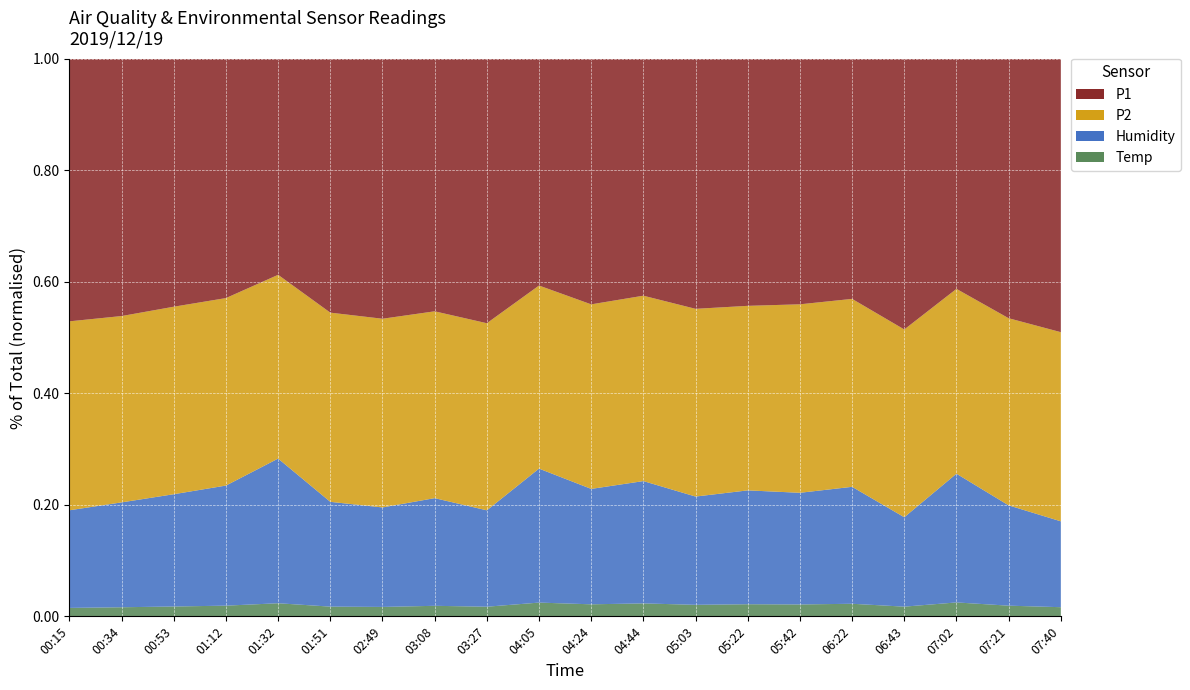

Reading left to right, what are all the values shown in this chart?

P1: 245.9	226.5	204.1	183.6	137.0	222.0	240.2	213.5	249.8	153.4	191.8	174.0	208.4	195.8	198.2	183.4	270.8	160.4	233.4	283.8
P2: 176.9	164.0	154.3	143.8	116.5	165.4	174.3	157.9	176.7	123.8	144.1	136.1	156.4	146.2	152.1	143.5	187.8	128.8	168.3	196.3
Humidity: 91.4	92.3	92.4	92.1	91.7	91.6	91.9	91.0	91.0	90.6	90.1	89.8	90.2	90.2	90.1	89.3	89.4	89.7	90.2	89.1
Temp: 7.9	8.0	8.1	8.2	8.3	8.5	8.7	8.9	9.1	9.3	9.4	9.5	9.6	9.6	9.6	9.6	9.7	9.7	9.6	9.5